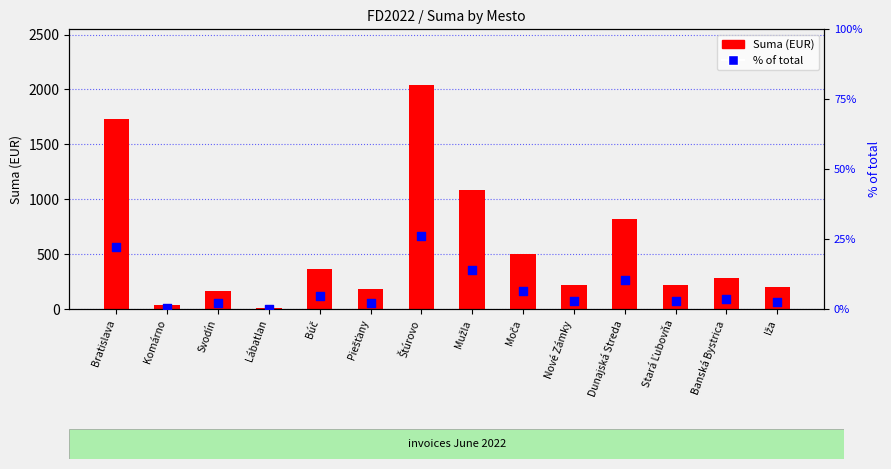

Which series contains the lowest Y value?

% of total